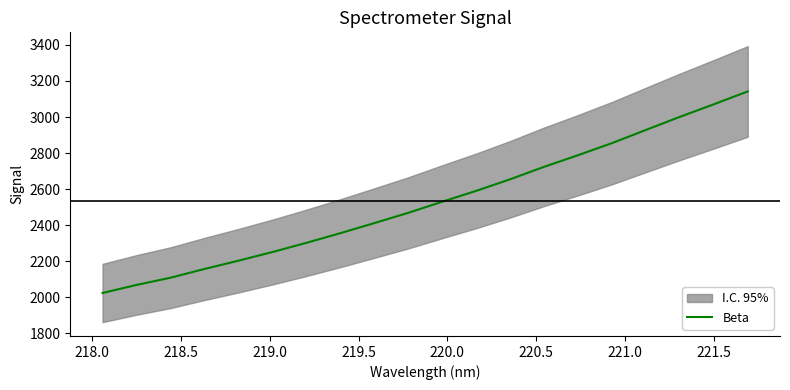

Reading left to right, extract all data points from this chart.

2023.5	2068.2	2108.3	2156.8	2202.8	2250.8	2301.8	2355.5	2411.4	2468.3	2530.0	2590.2	2654.4	2723.7	2788.0	2855.1	2928.3	3000.8	3070.6	3141.9